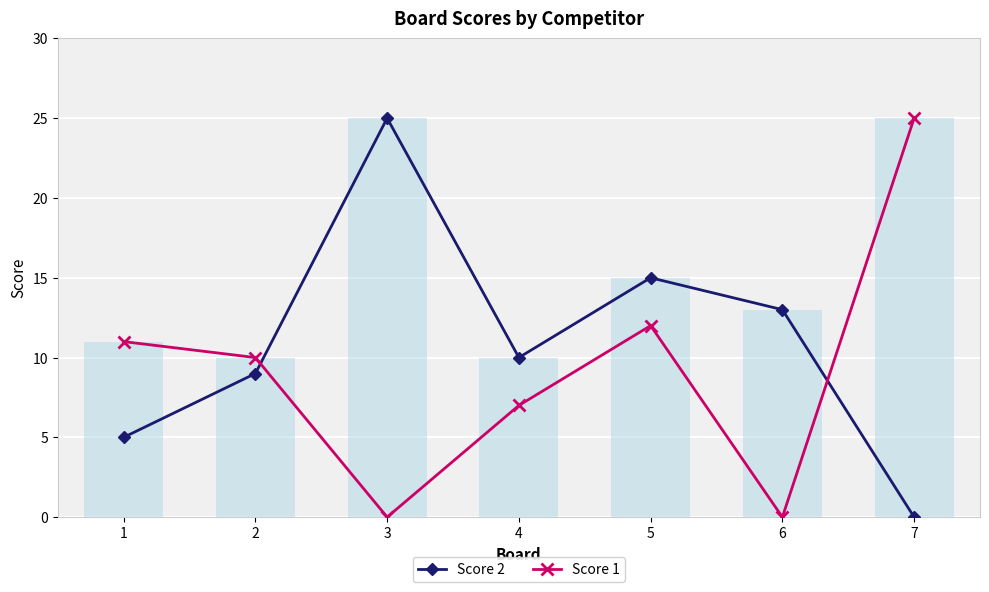

At how many categories does at least one series exceed 9?

7